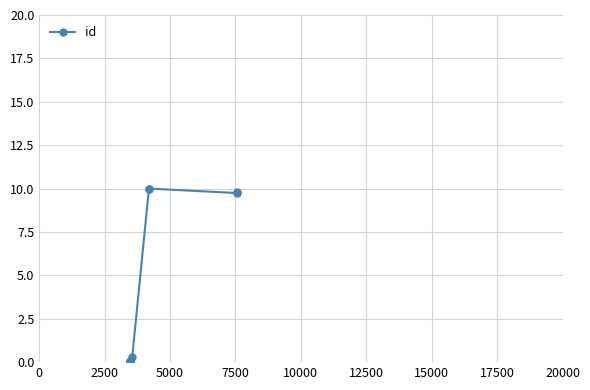

What is the change in value from 7500 to 20000?

+9.7